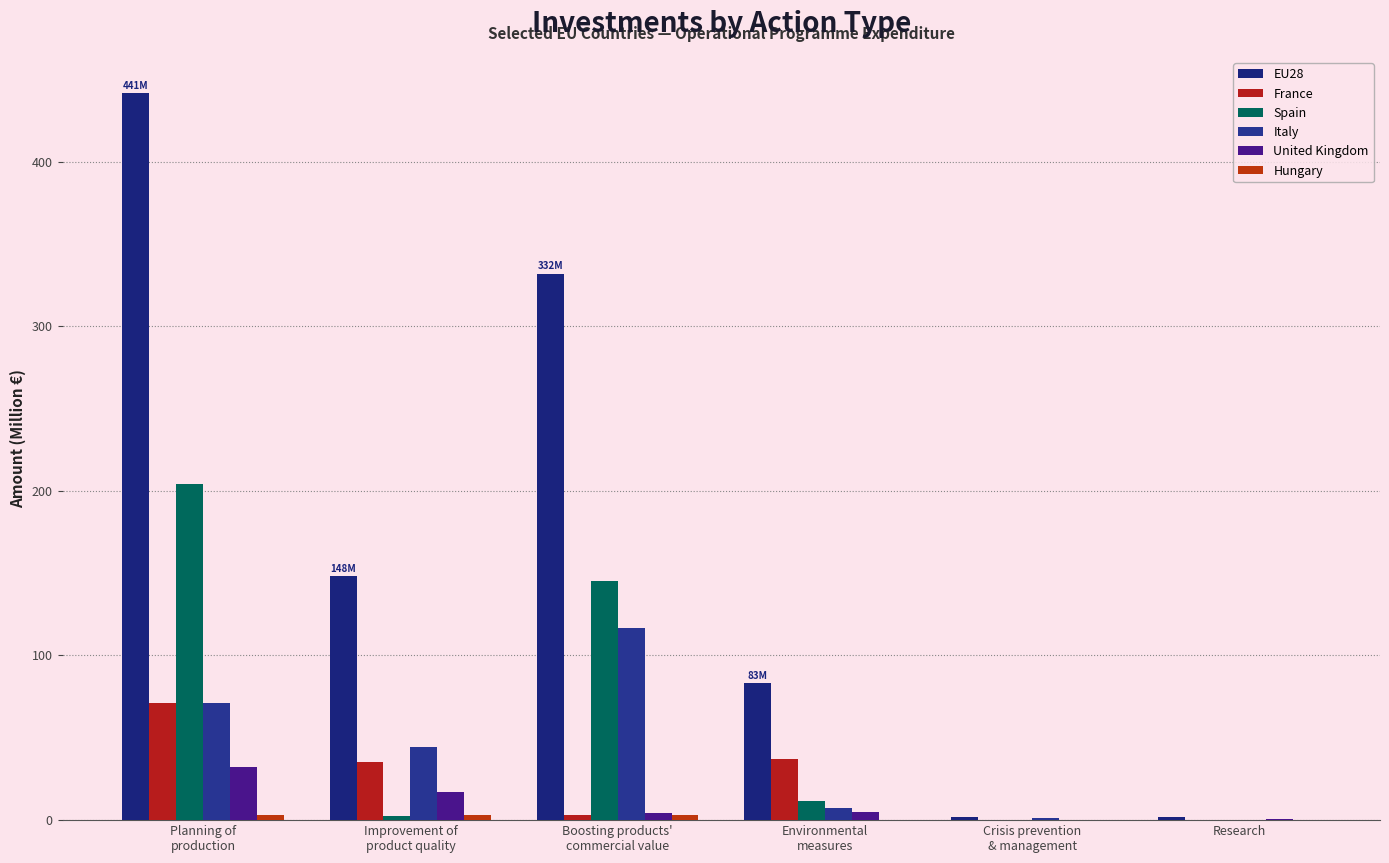

What is the difference between the maximum and minimum values in the Hungary series?

3.0